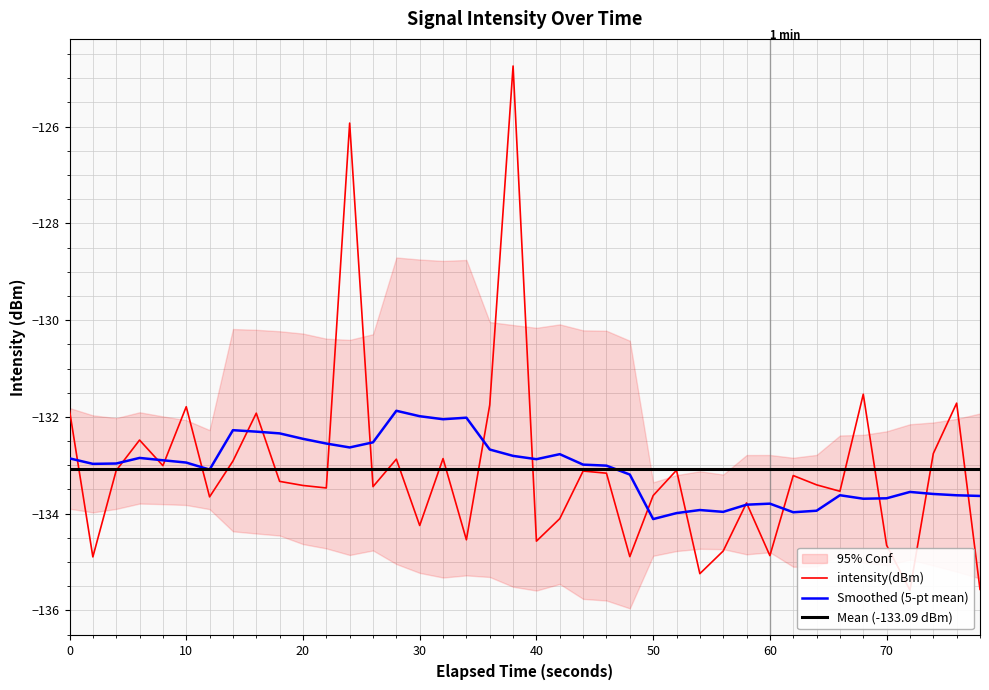

How many intersections are there between second and minute?

2